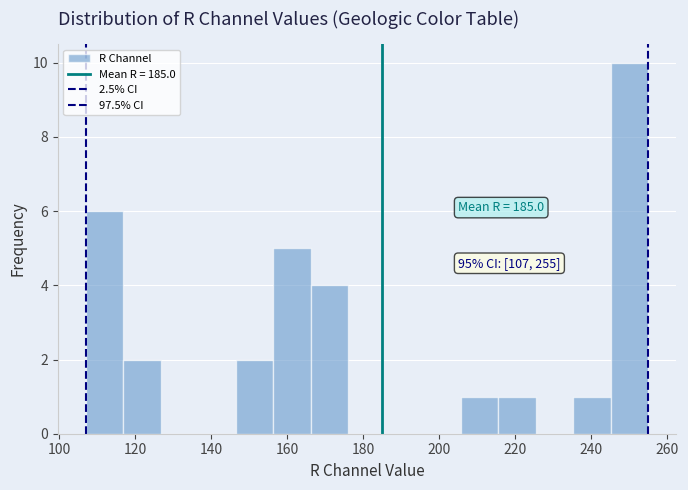

Which range on the x-axis has the tallest bar?

246 to 256